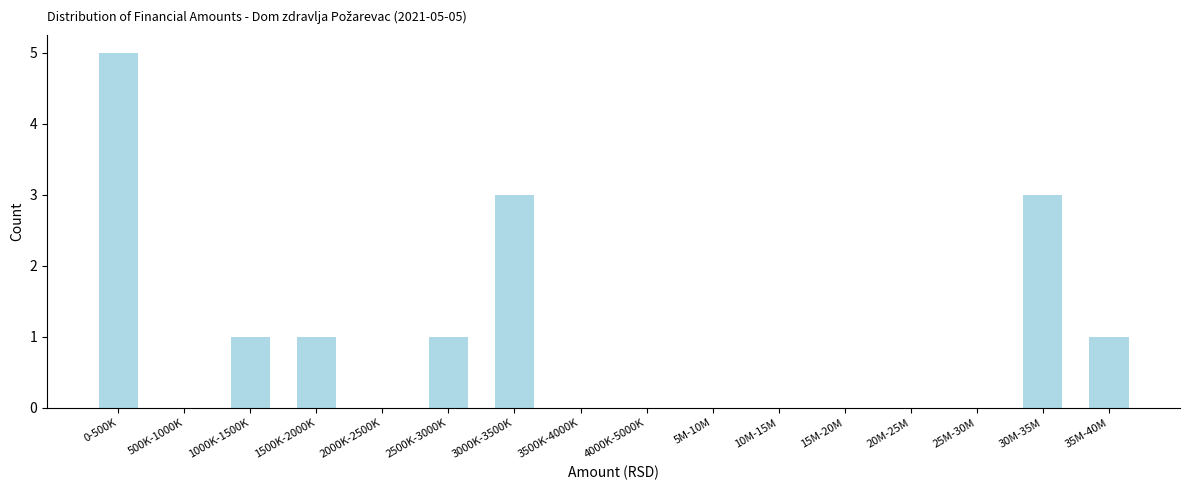

Reading left to right, what are all the values shown in this chart?

0-500K=5	500K-1000K=0	1000K-1500K=1	1500K-2000K=1	2000K-2500K=0	2500K-3000K=1	3000K-3500K=3	3500K-4000K=0	4000K-5000K=0	5M-10M=0	10M-15M=0	15M-20M=0	20M-25M=0	25M-30M=0	30M-35M=3	35M-40M=1